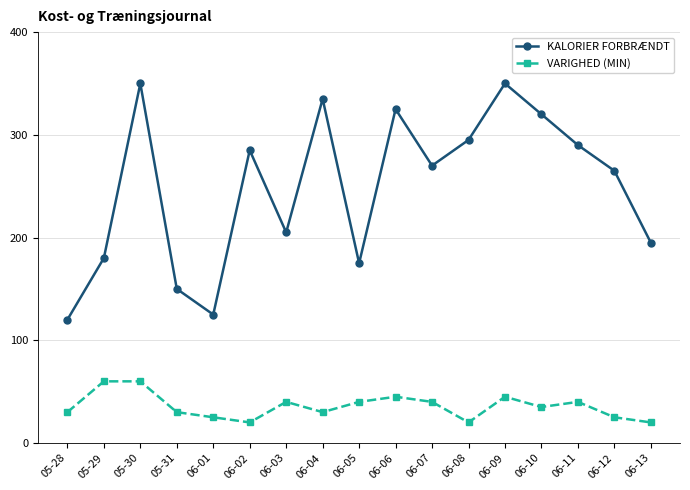

True or false: VARIGHED (MIN) has a value of 45 at 06-06.

True